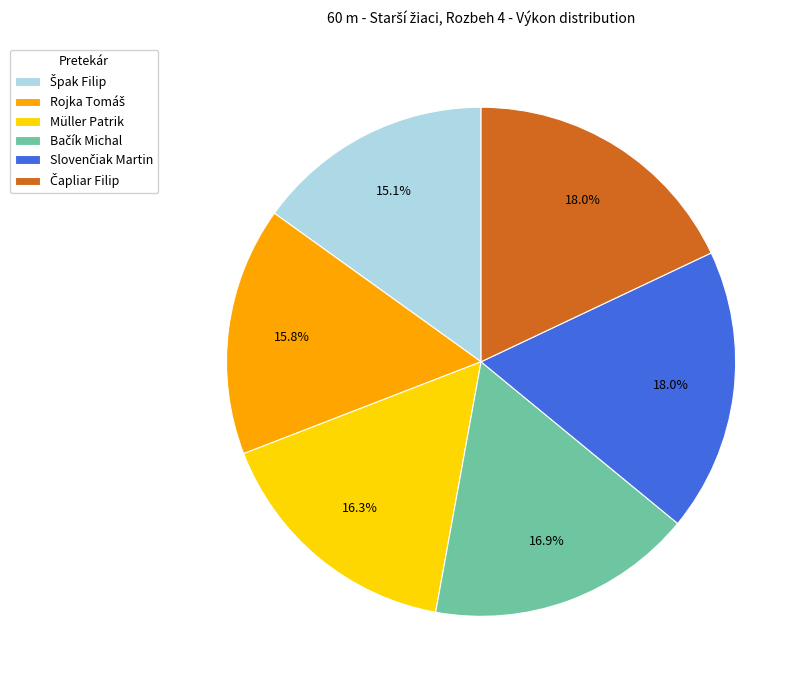

How many slices are in this pie chart?

6